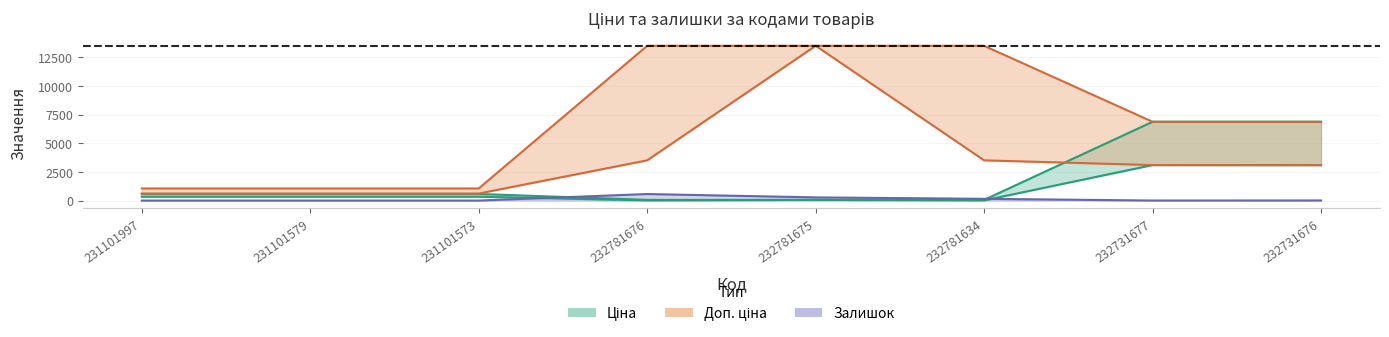

How many values in the Залишок series are below 9?

4